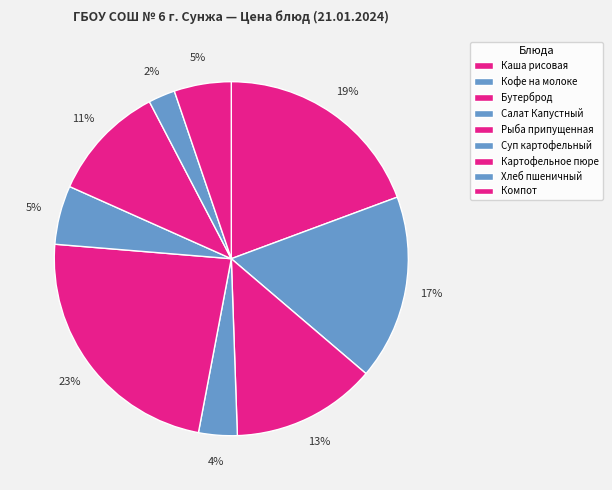

Does Салат Капустный represent more than half of the total?

No